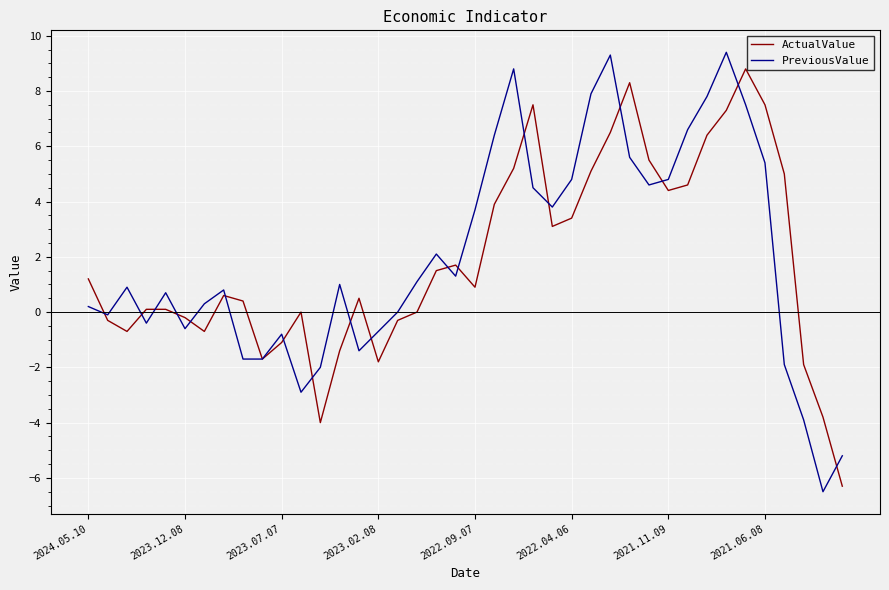

Which series has the largest range (max minus min)?

PreviousValue